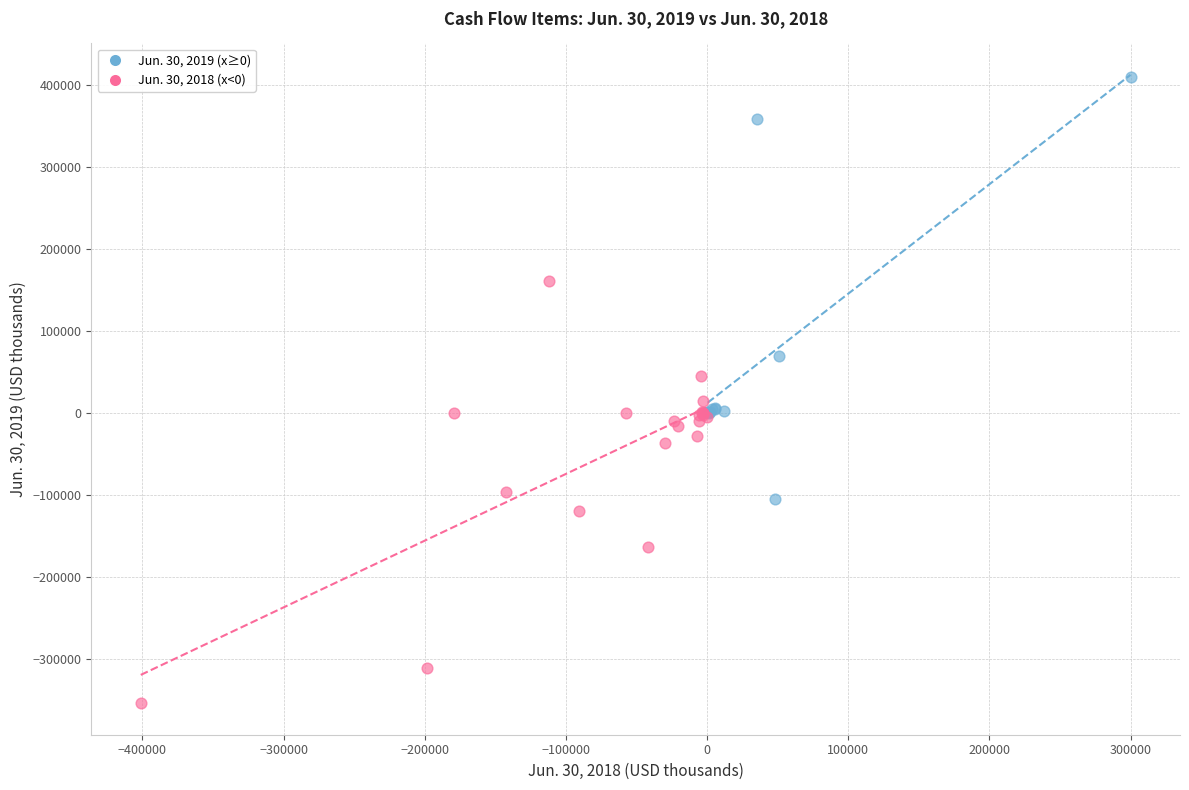

Which series reaches the maximum Y coordinate?

Jun. 30, 2019 (x≥0)